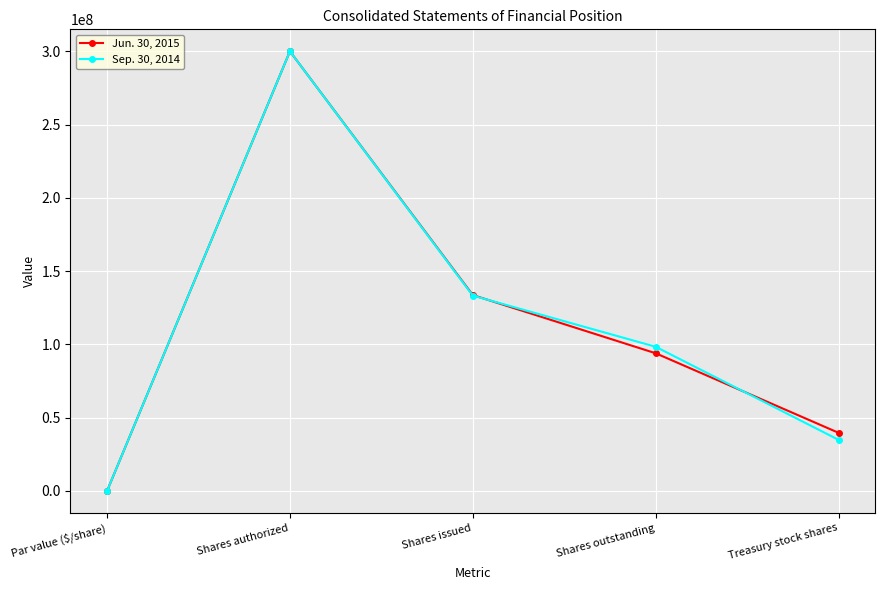

At Shares outstanding, list the series in order from smallest to largest.

Jun. 30, 2015, Sep. 30, 2014